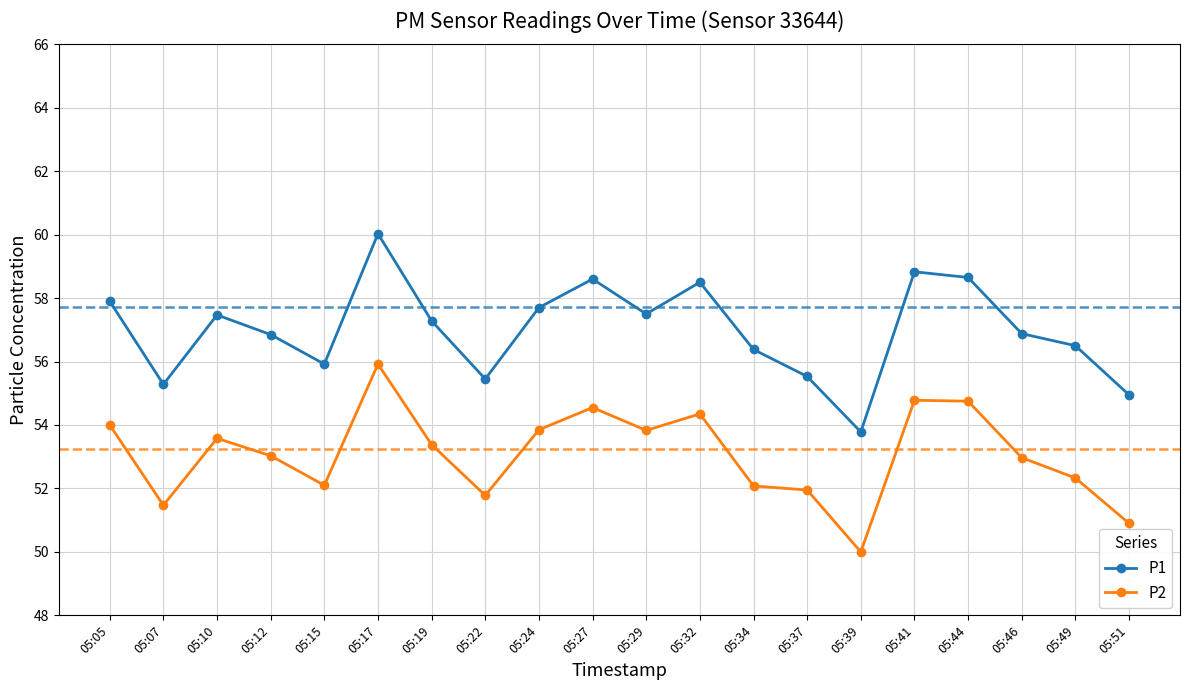

What is the average value of the P2 series?

53.1